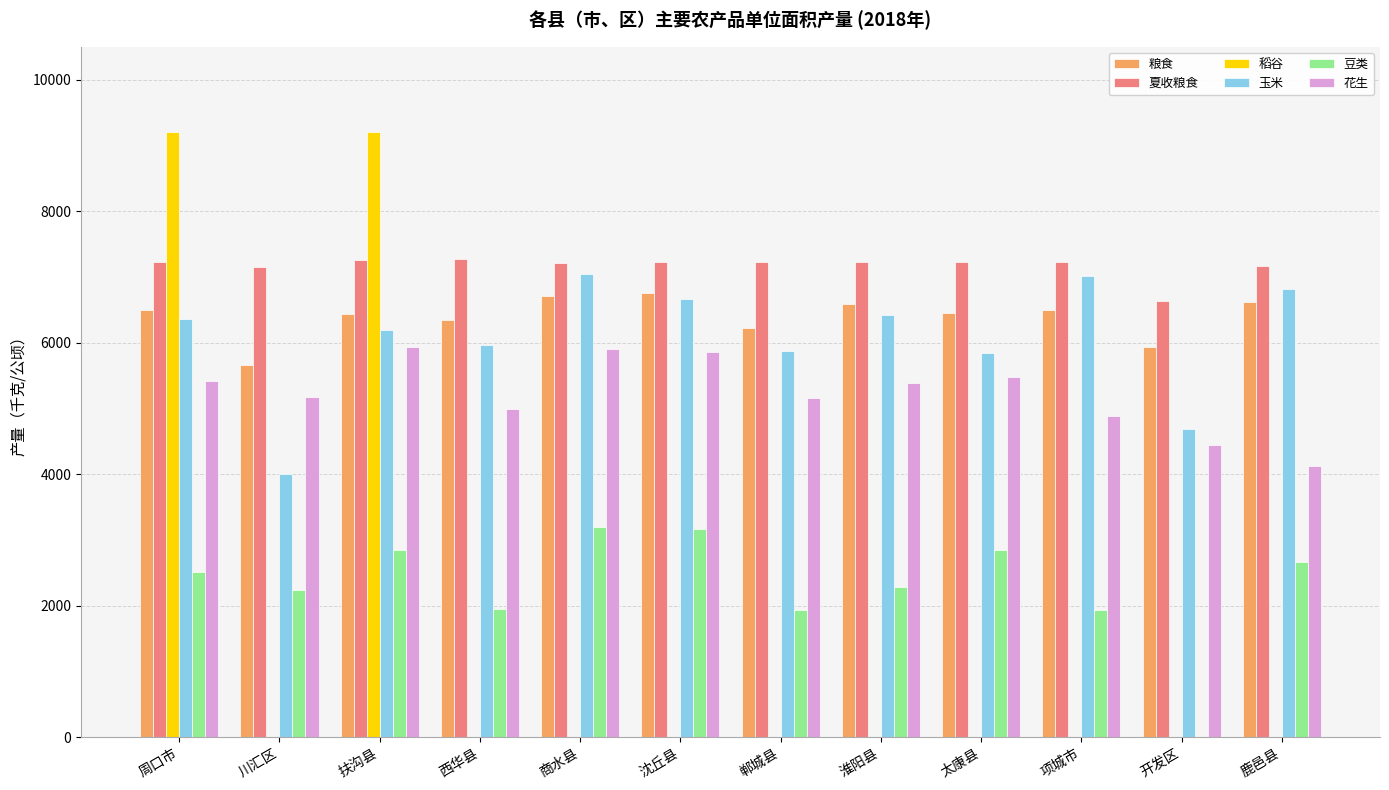

Between 项城市 and 沈丘县, which is larger?

沈丘县